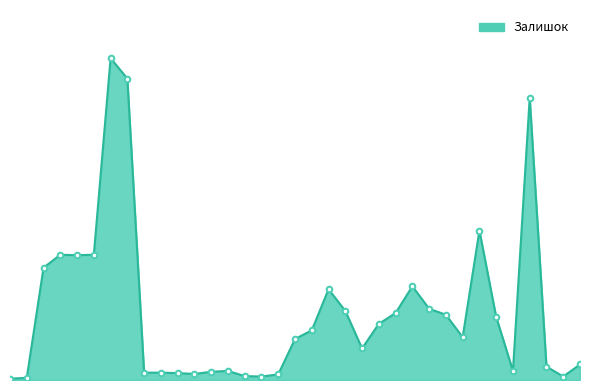

Does the chart have visible grid lines?

No